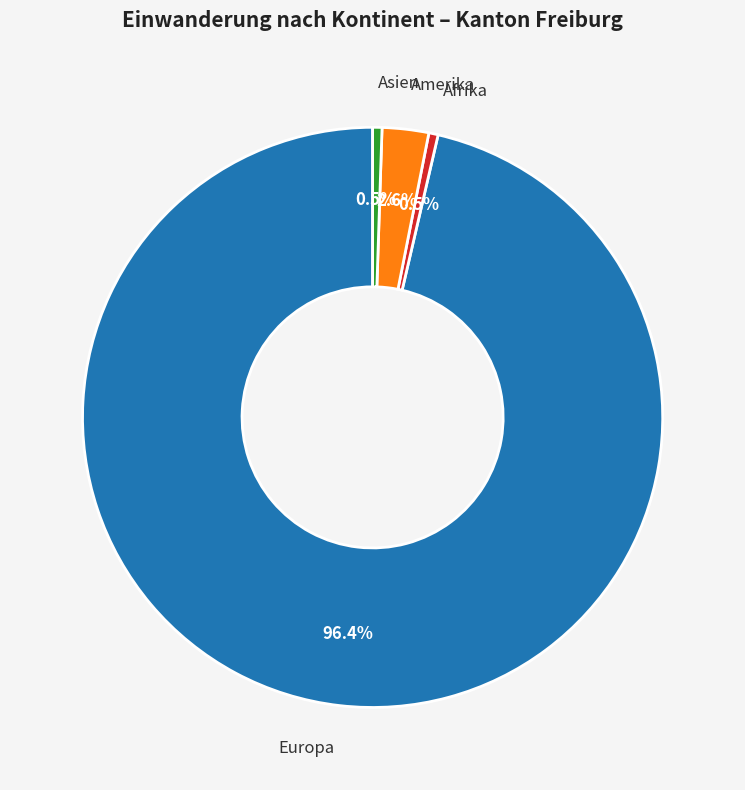

Is there a majority slice in this chart?

Yes